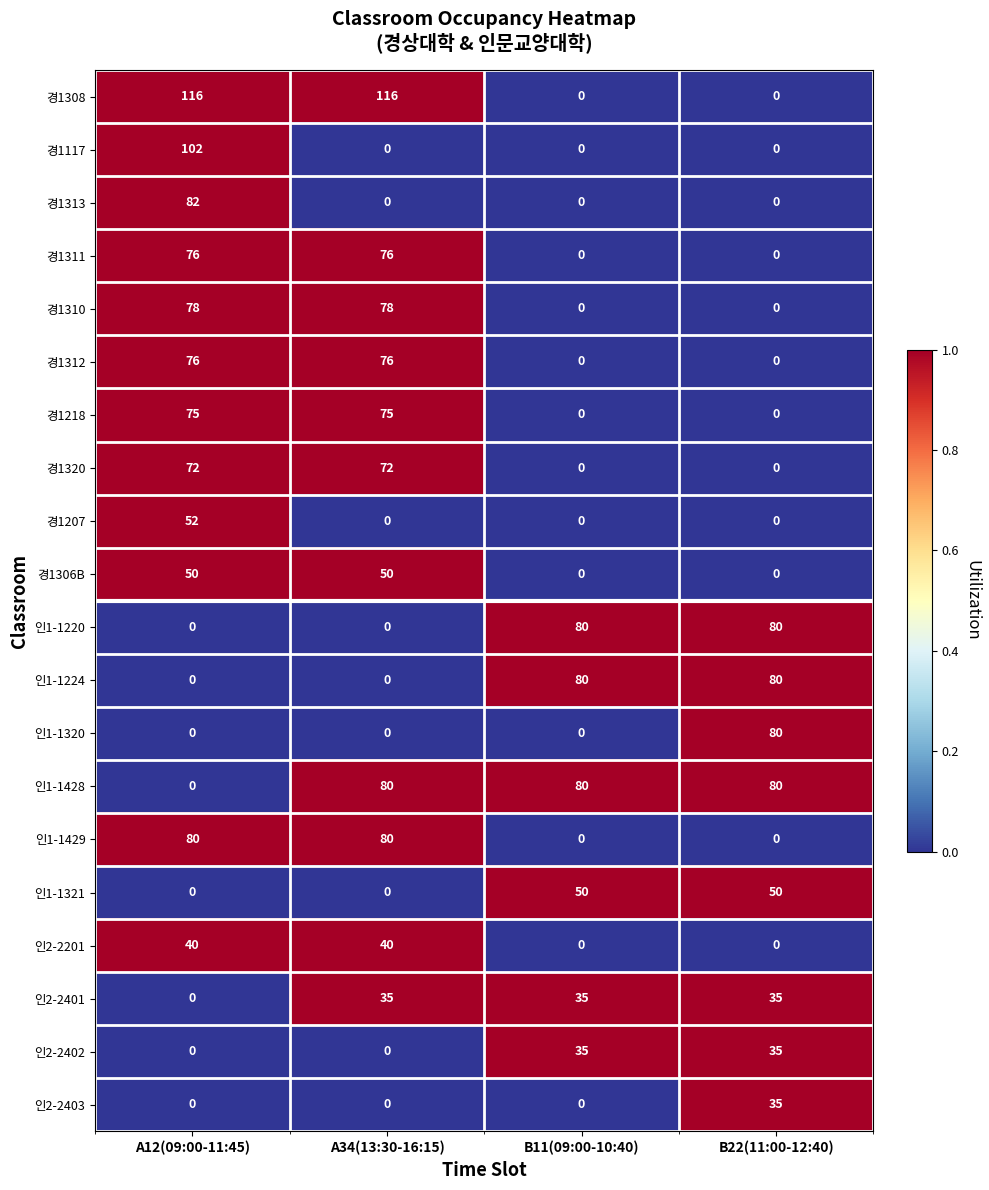

The 경1117 series shows -47 at B22(11:00-12:40). True or false?

False